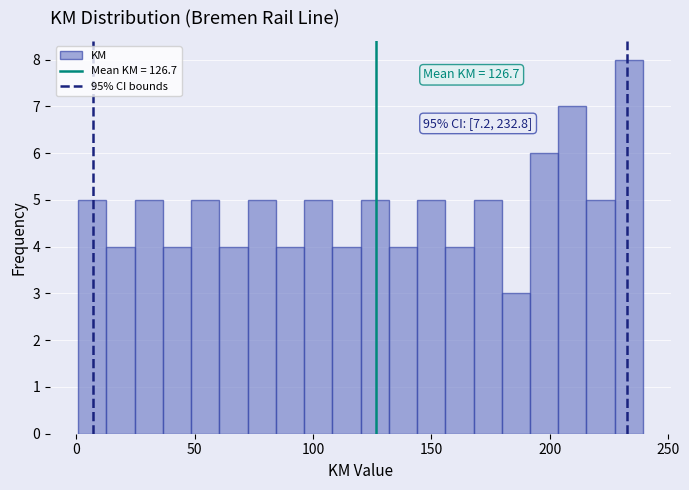

Read against the x-axis, roughly where is the centre of the tallest bar?

235